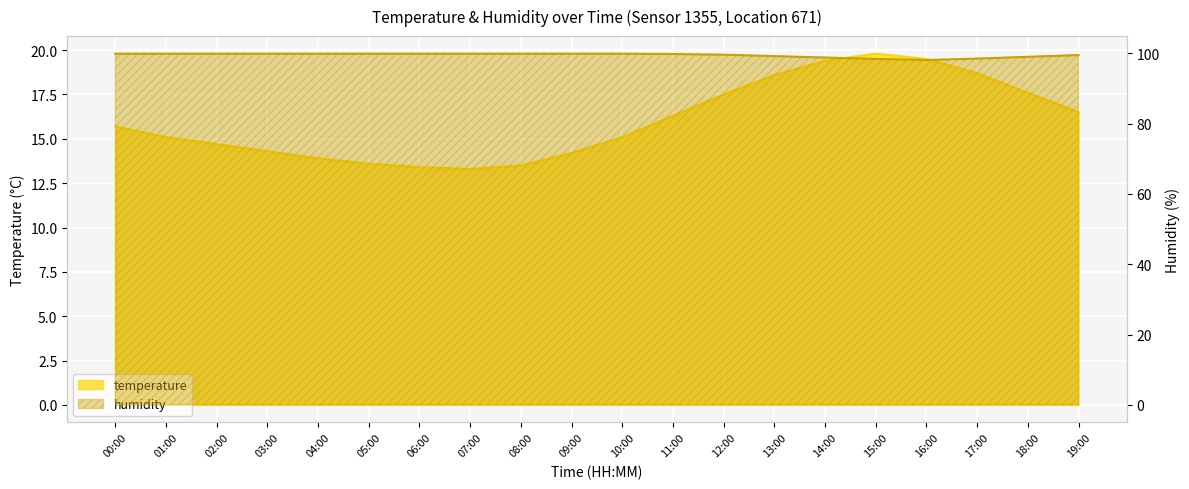

What is the sum of the temperature values at 15:00 and 06:00?

33.2